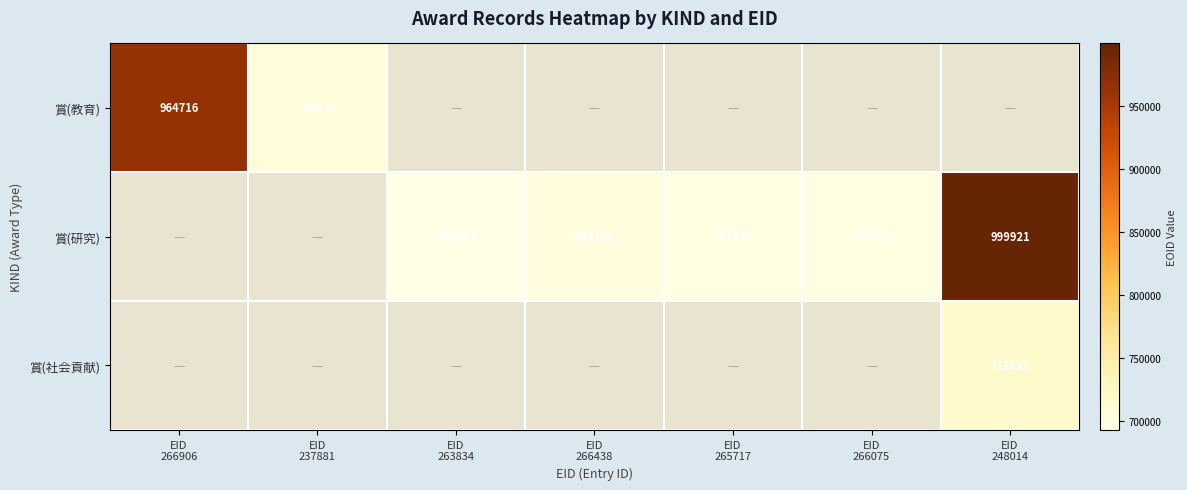

Which category has the highest value across all series?

EID
248014